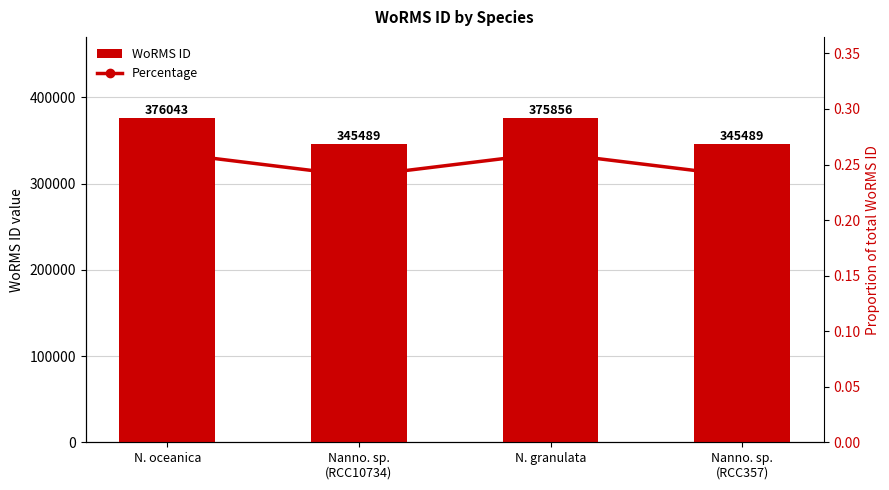

What is the total value across all series at N. granulata?

375856.3